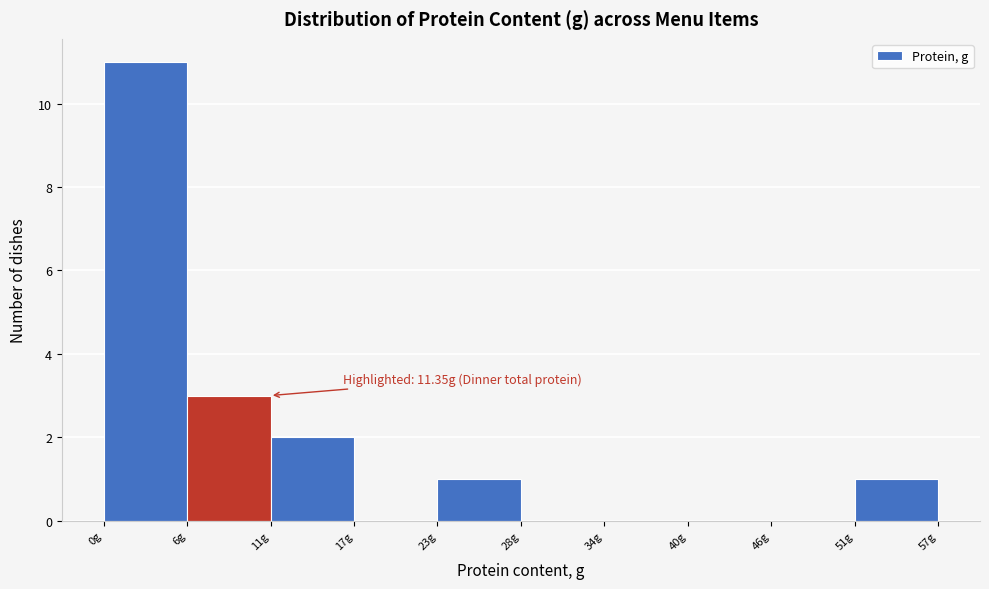

Which range on the x-axis has the tallest bar?

0 to 6